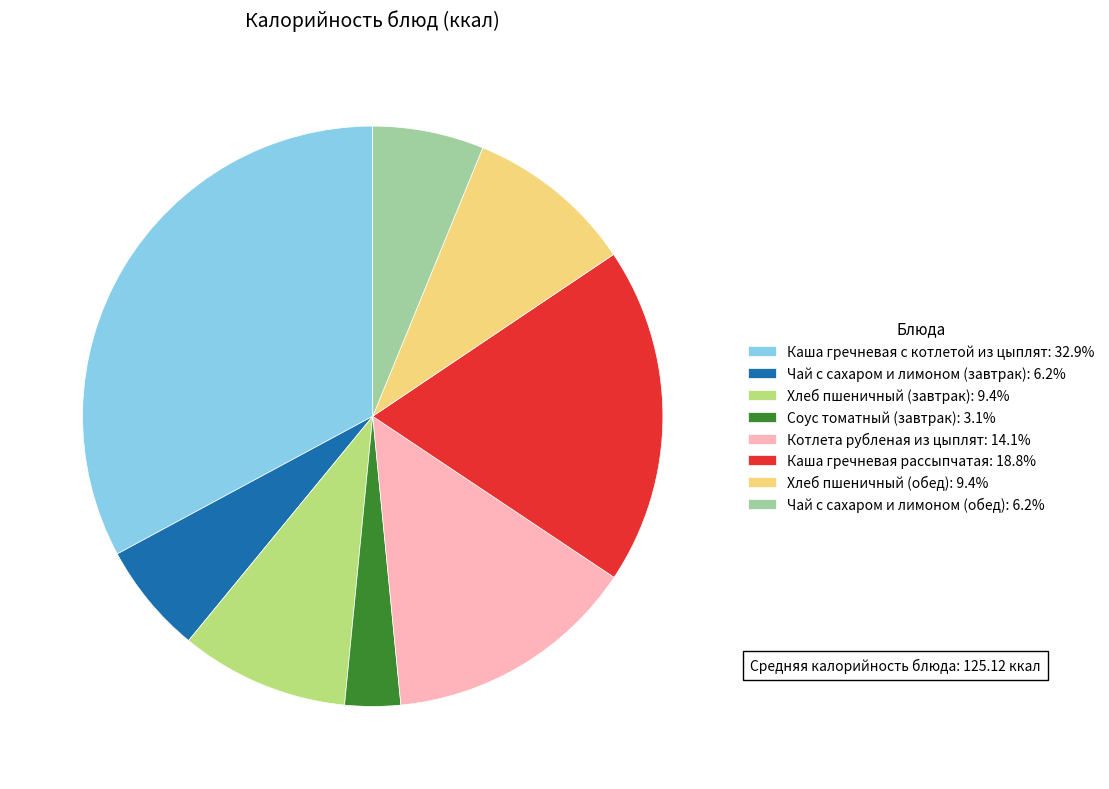

Does Хлеб пшеничный (обед): 9.4% account for over 50% of the chart?

No